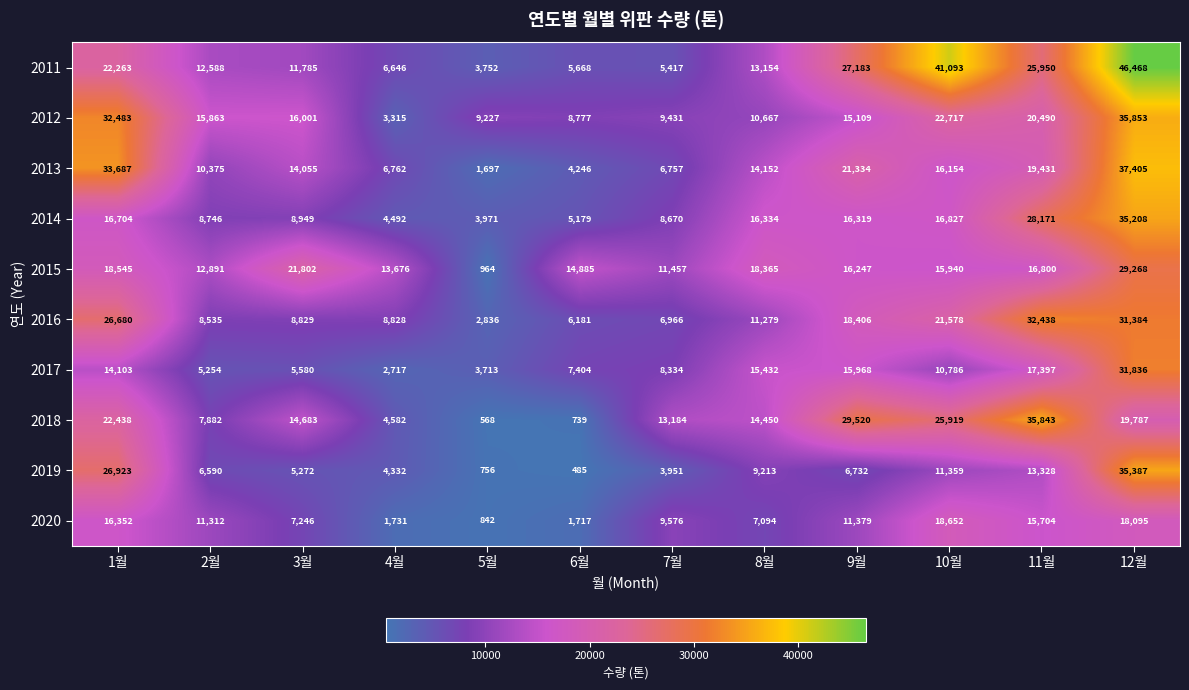

At how many categories does at least one series exceed 14910?

8